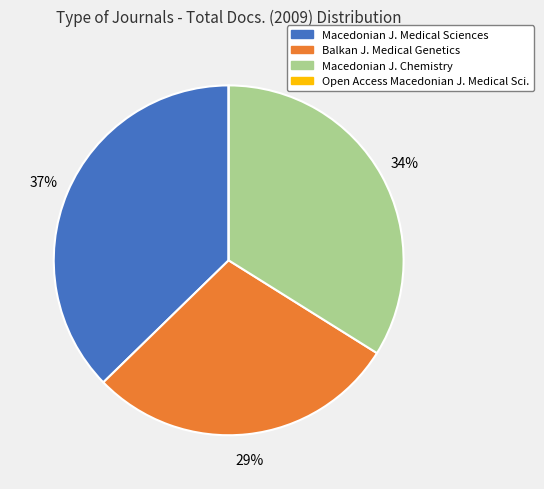

Does any single category account for the majority?

No